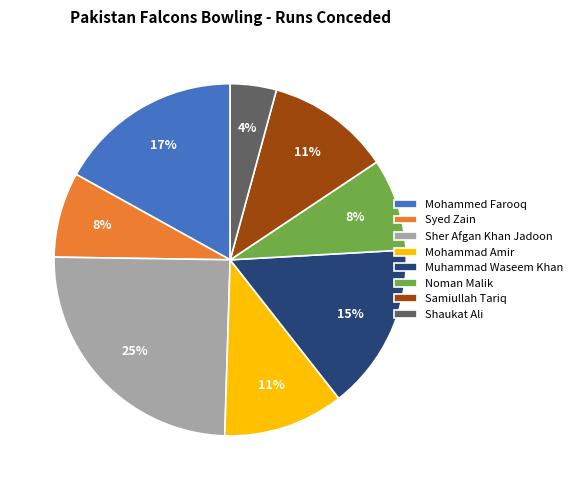

Which category has the biggest portion of the pie?

Sher Afgan Khan Jadoon